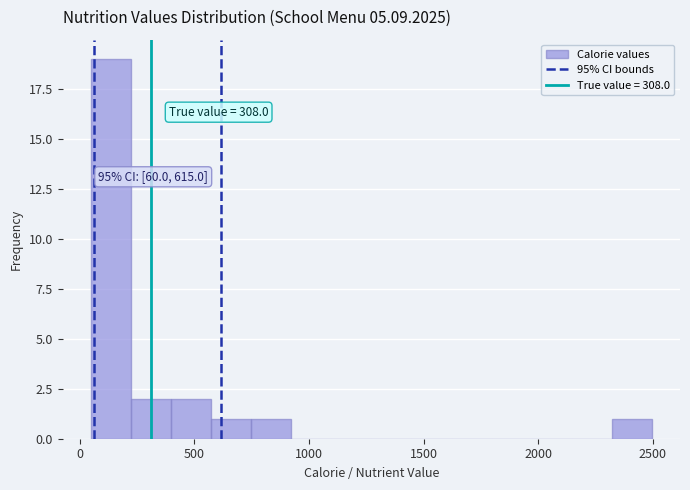

Around what value on the x-axis is the tallest bar? Give the approximate position of its centre, as read against the axis.

150